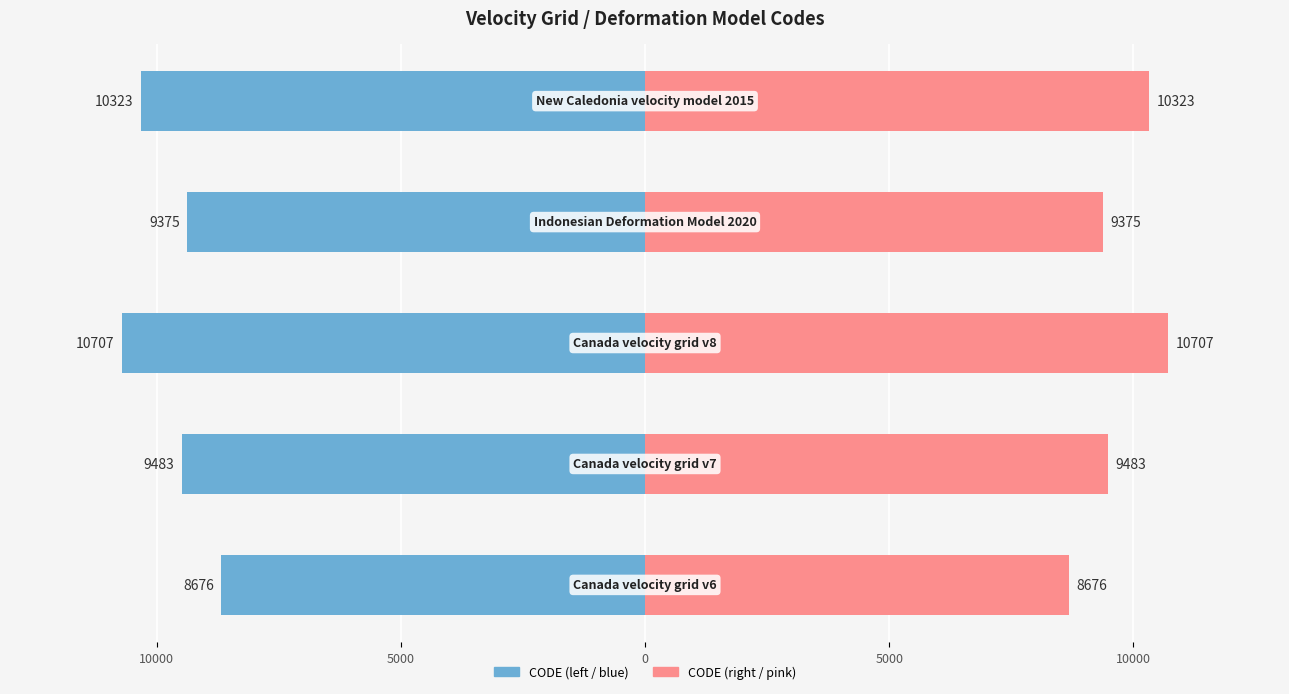

Are the bars grouped side by side (vs. stacked)?

Yes